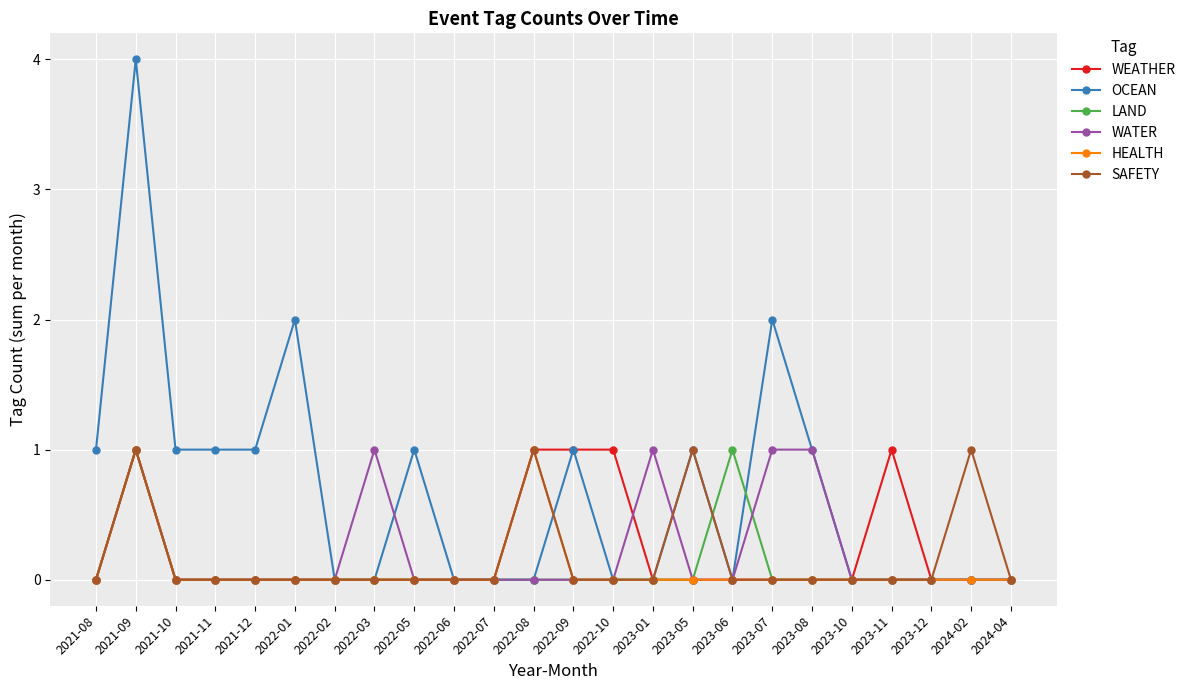

Which series has the largest range (max minus min)?

OCEAN